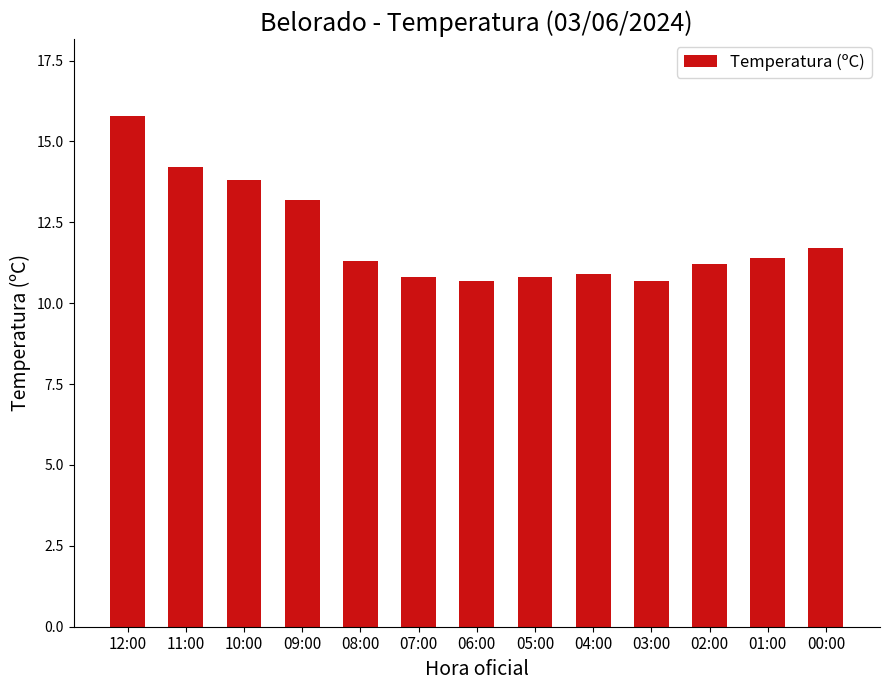

What is the label of the 10th bar from the right?

09:00